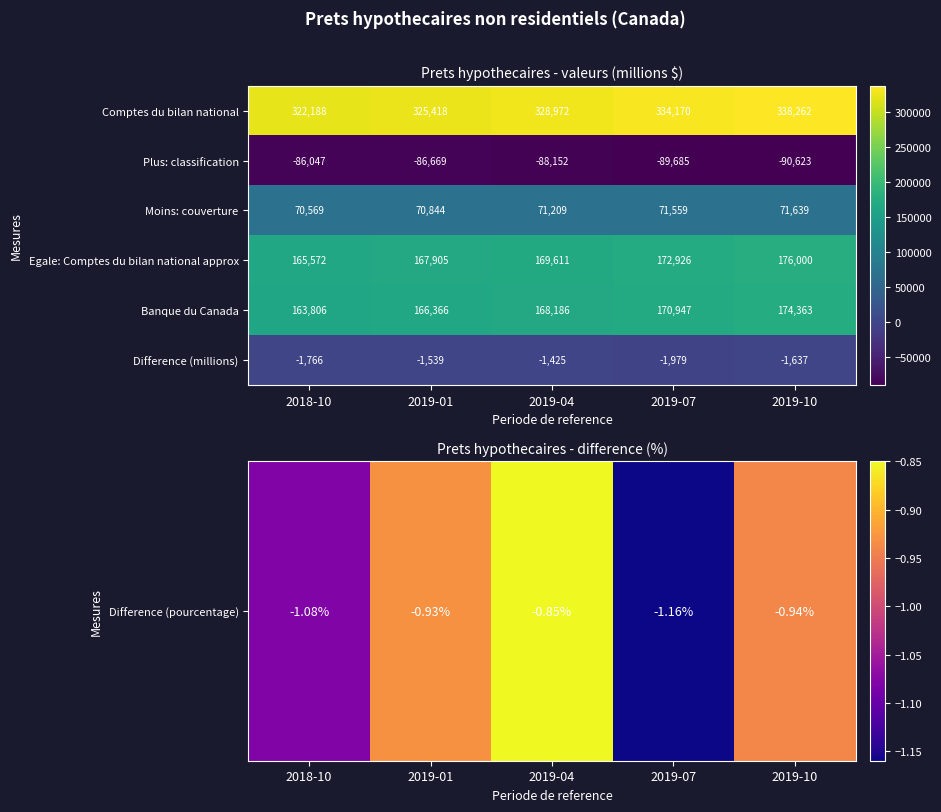

Which series changed the most between 2019-01 and 2019-04?

Comptes du bilan national